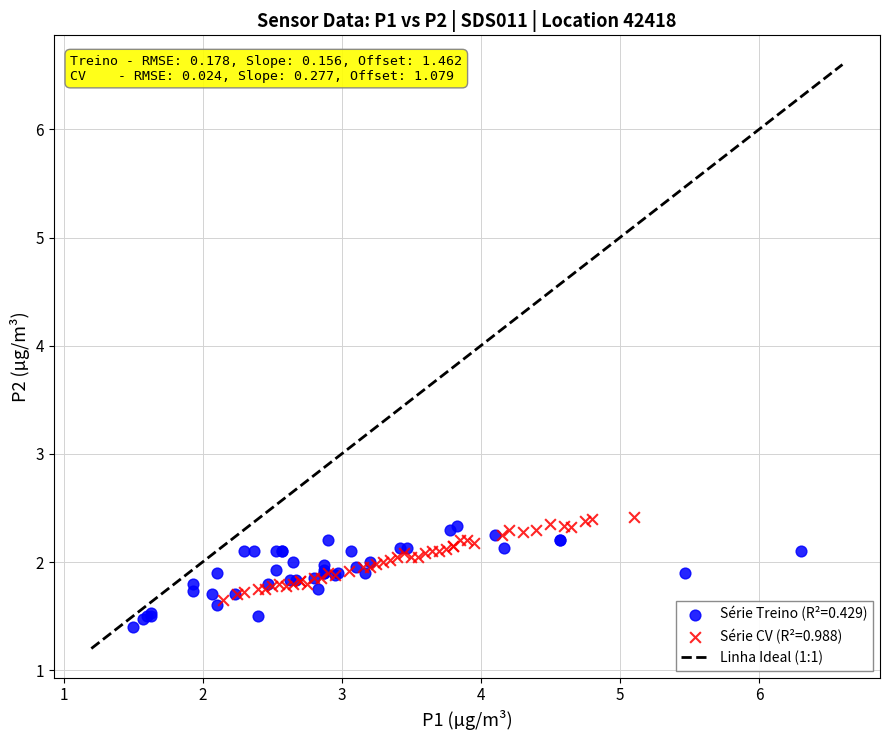

Which series reaches the minimum Y coordinate?

Série Treino (R²=0.429)